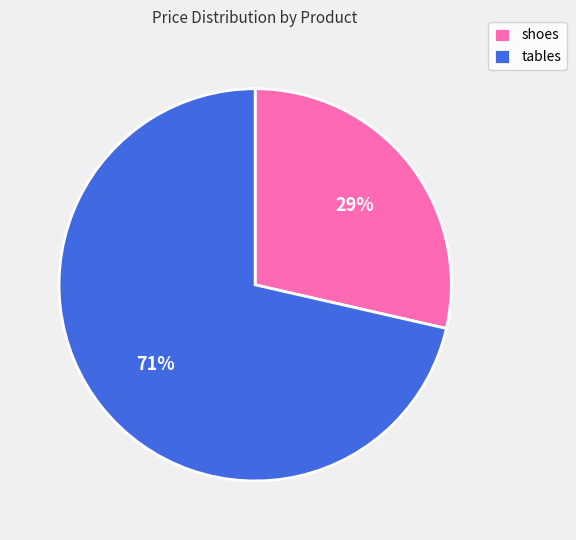

To the nearest percent, what percentage of the pie is shoes?

29%